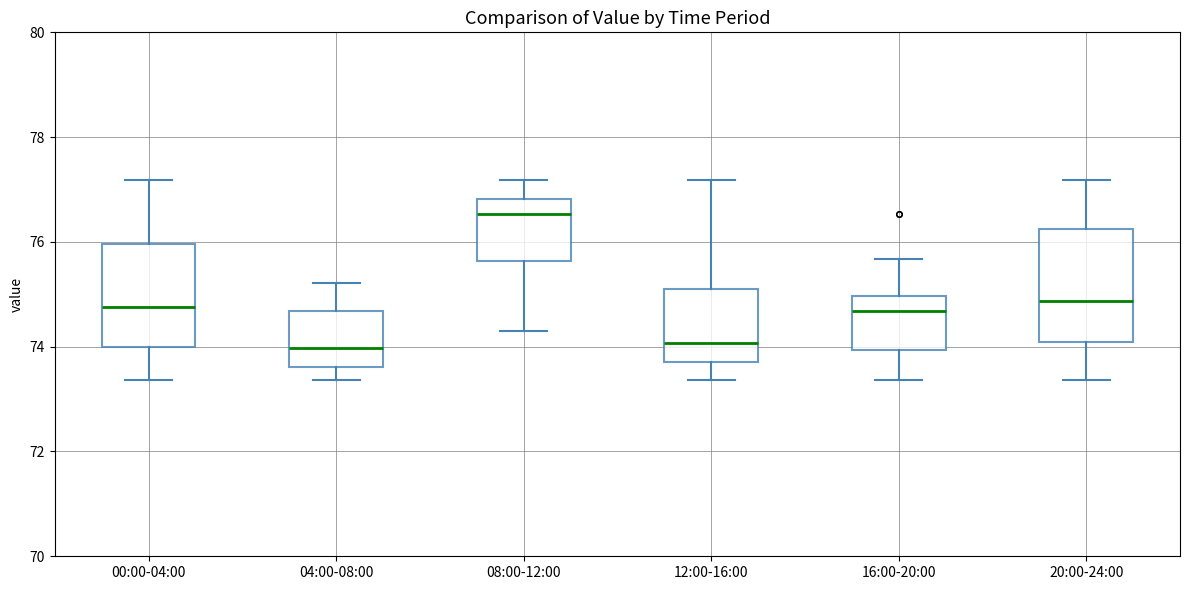

Reading left to right, read every box against the y-axis: the position of its median line, the range the box covers, and the ends of its whiskers. The values are not printed on the chart, so give them approximately, as read against the axis.

00:00-04:00: median 74.8, box 74.0 to 76.0, whiskers 73.4 to 77.2
04:00-08:00: median 74.0, box 73.6 to 74.6, whiskers 73.4 to 75.2
08:00-12:00: median 76.6, box 75.6 to 76.8, whiskers 74.4 to 77.2
12:00-16:00: median 74.0, box 73.8 to 75.2, whiskers 73.4 to 77.2
16:00-20:00: median 74.6, box 74.0 to 75.0, whiskers 73.4 to 75.6
20:00-24:00: median 74.8, box 74.0 to 76.2, whiskers 73.4 to 77.2